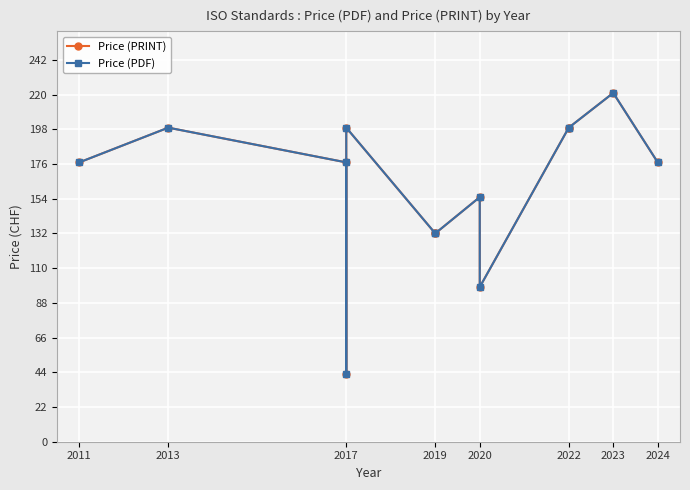

True or false: Price (PDF) and Price (PRINT) intersect in this chart.

False